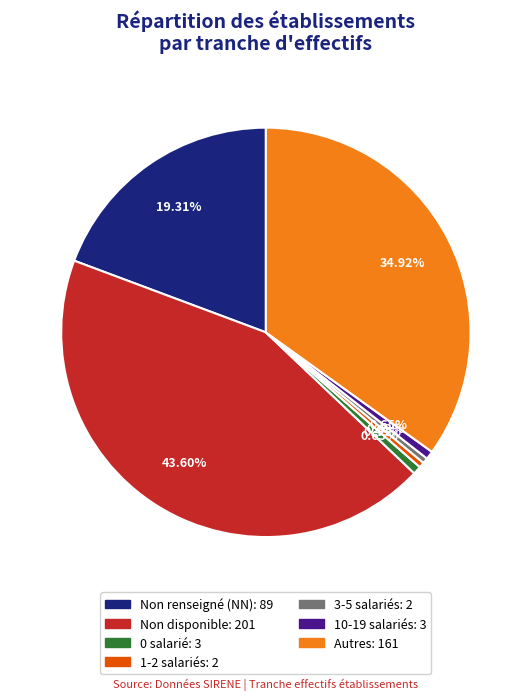

To the nearest percent, what is the average slice percentage?

14%